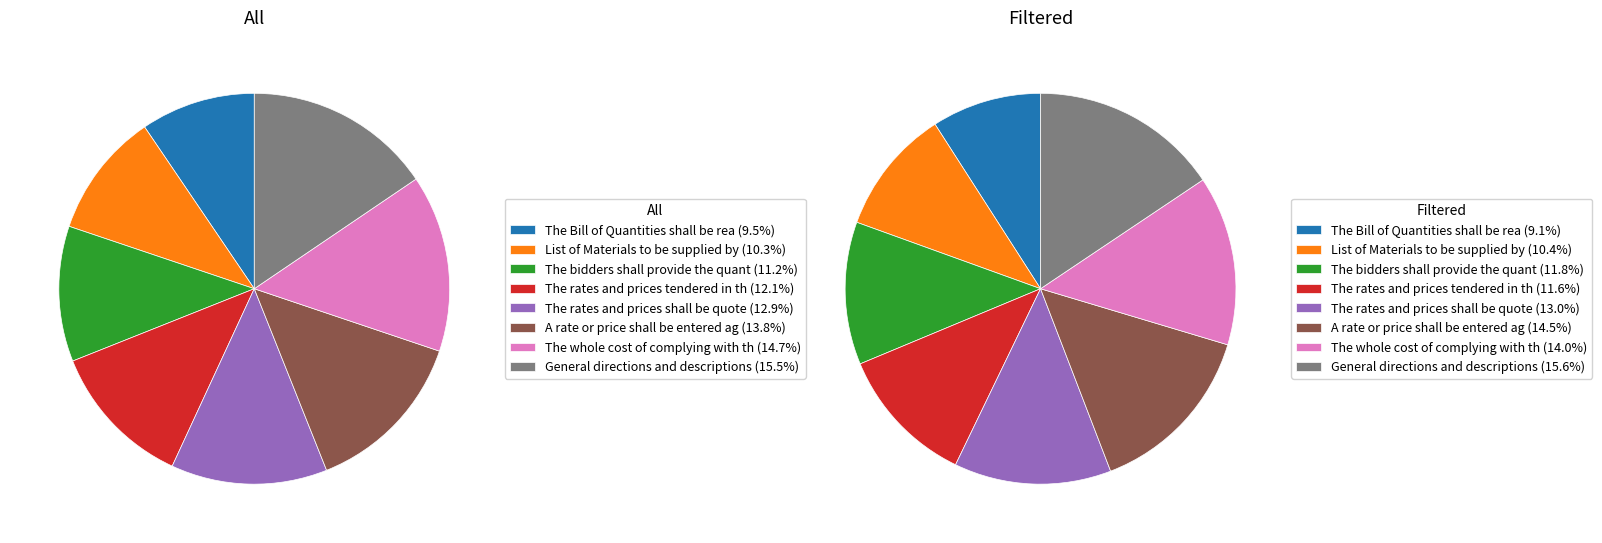

To the nearest percent, what is the average slice percentage?

12%